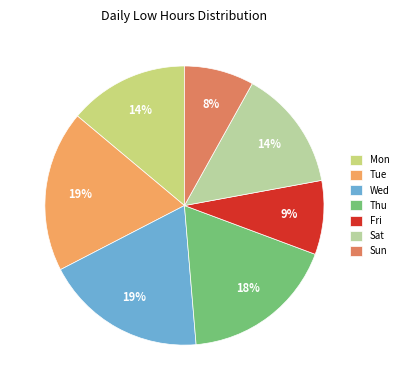

How many slices are in this pie chart?

7